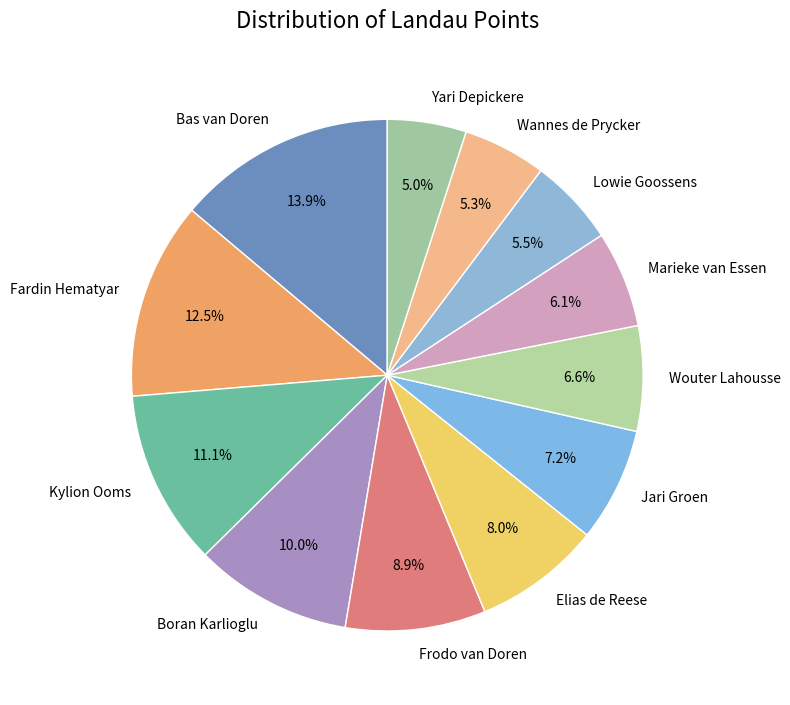

How many slices are in this pie chart?

12